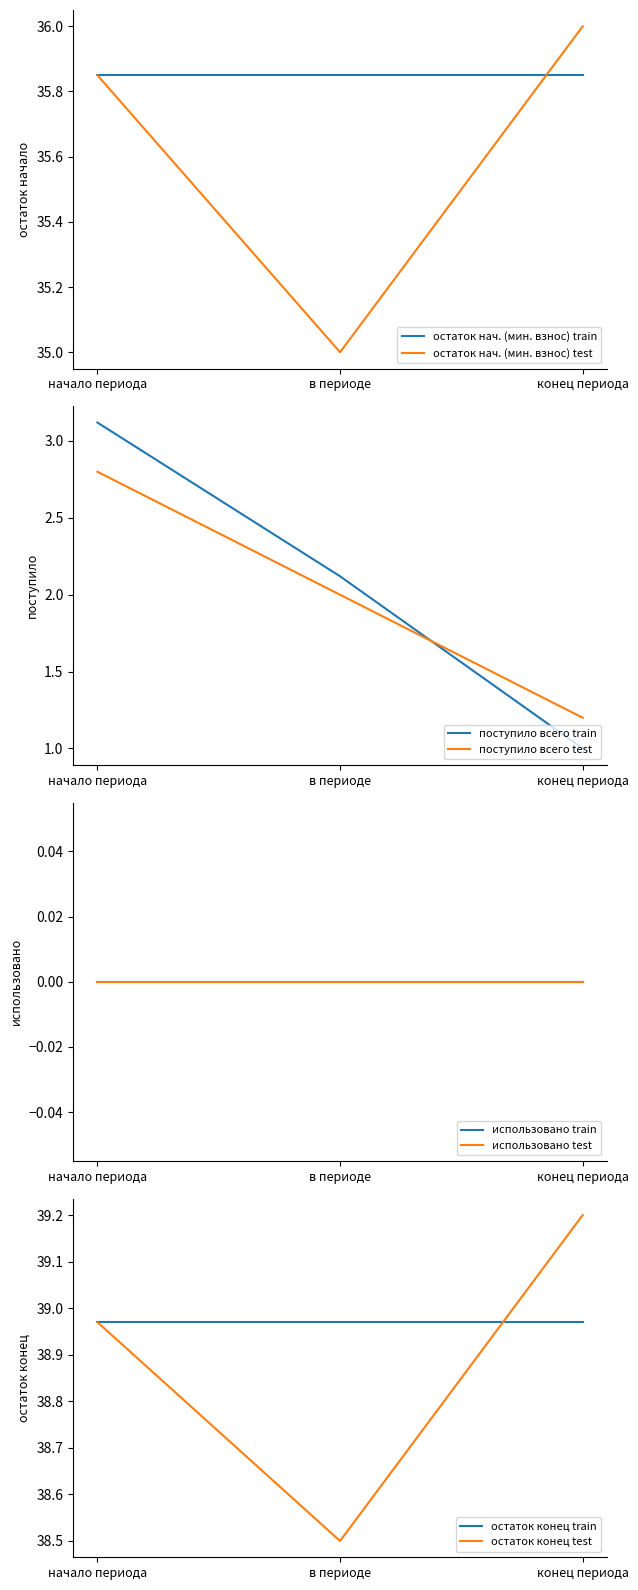

List the labels in order of за счет минимального взноса (остаток нач.) value, smallest first.

начало периода, в периоде, конец периода